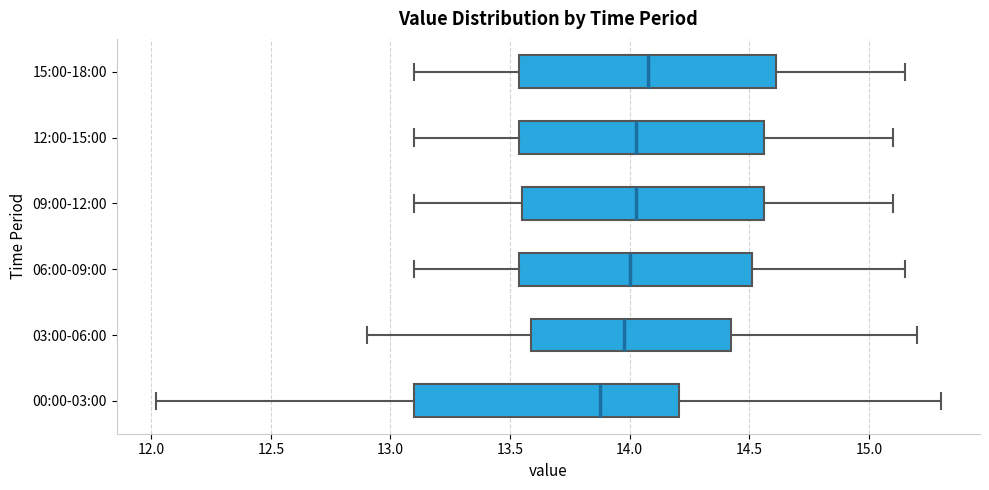

Reading bottom to top, transcribe this box plot: for each box, give where its median line is, the range the box spans, and where its two whiskers end, as read against the x-axis. The values are not printed on the chart, so give them approximately, as read against the axis.

00:00-03:00: median 13.90, box 13.10 to 14.20, whiskers 12.00 to 15.30
03:00-06:00: median 14.00, box 13.60 to 14.45, whiskers 12.90 to 15.20
06:00-09:00: median 14.00, box 13.55 to 14.50, whiskers 13.10 to 15.15
09:00-12:00: median 14.05, box 13.55 to 14.55, whiskers 13.10 to 15.10
12:00-15:00: median 14.05, box 13.55 to 14.55, whiskers 13.10 to 15.10
15:00-18:00: median 14.10, box 13.55 to 14.60, whiskers 13.10 to 15.15